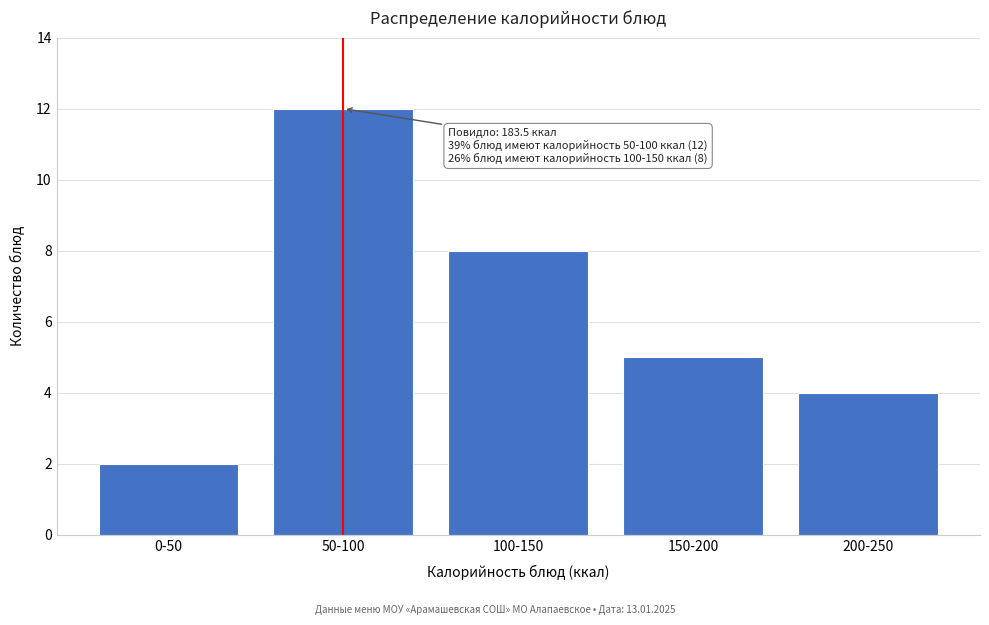

Reading right to left, what are all the values shown in this chart?

200-250=4	150-200=5	100-150=8	50-100=12	0-50=2